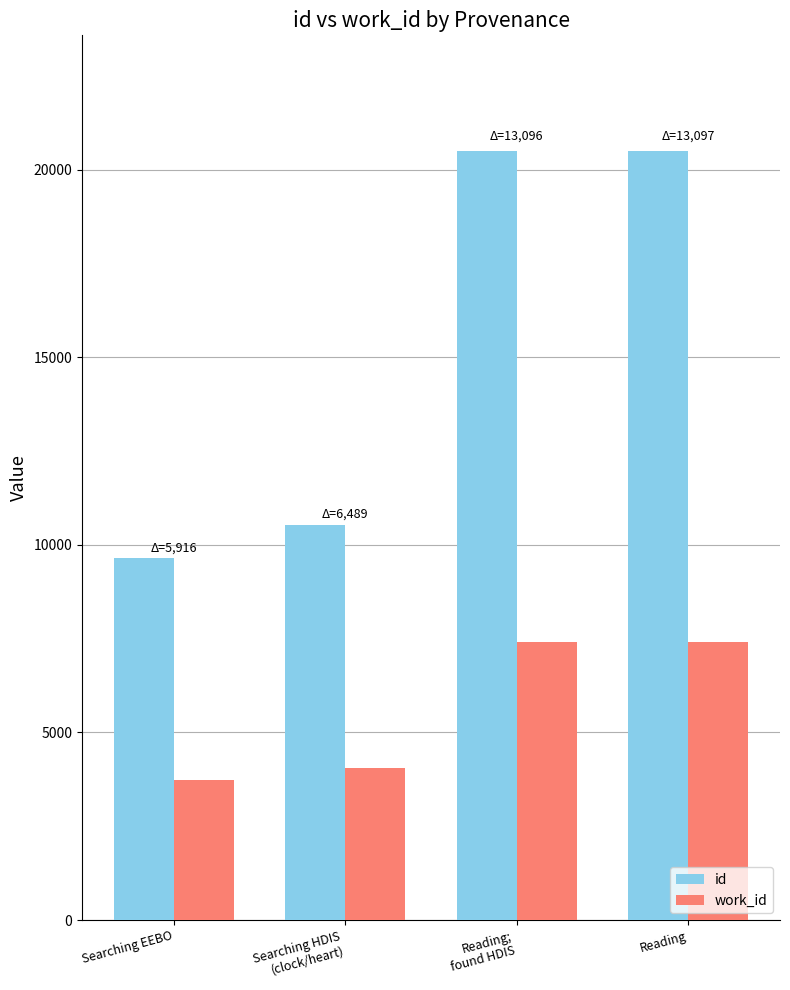

What is the label of the 4th bar from the right?

Searching EEBO